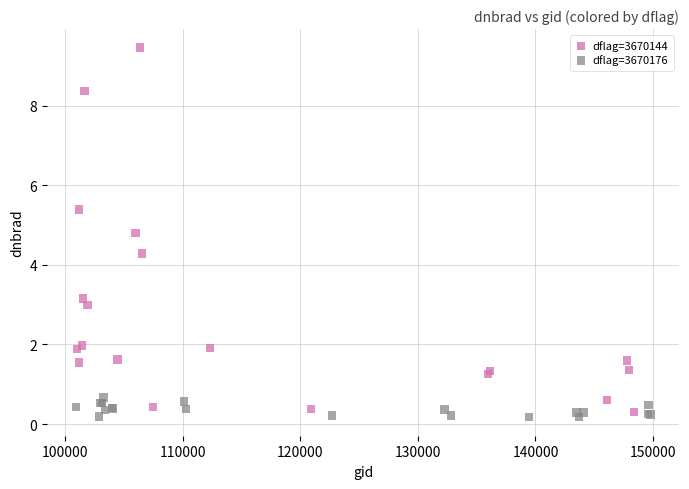

What are all the series names shown in the legend?

dflag=3670144, dflag=3670176